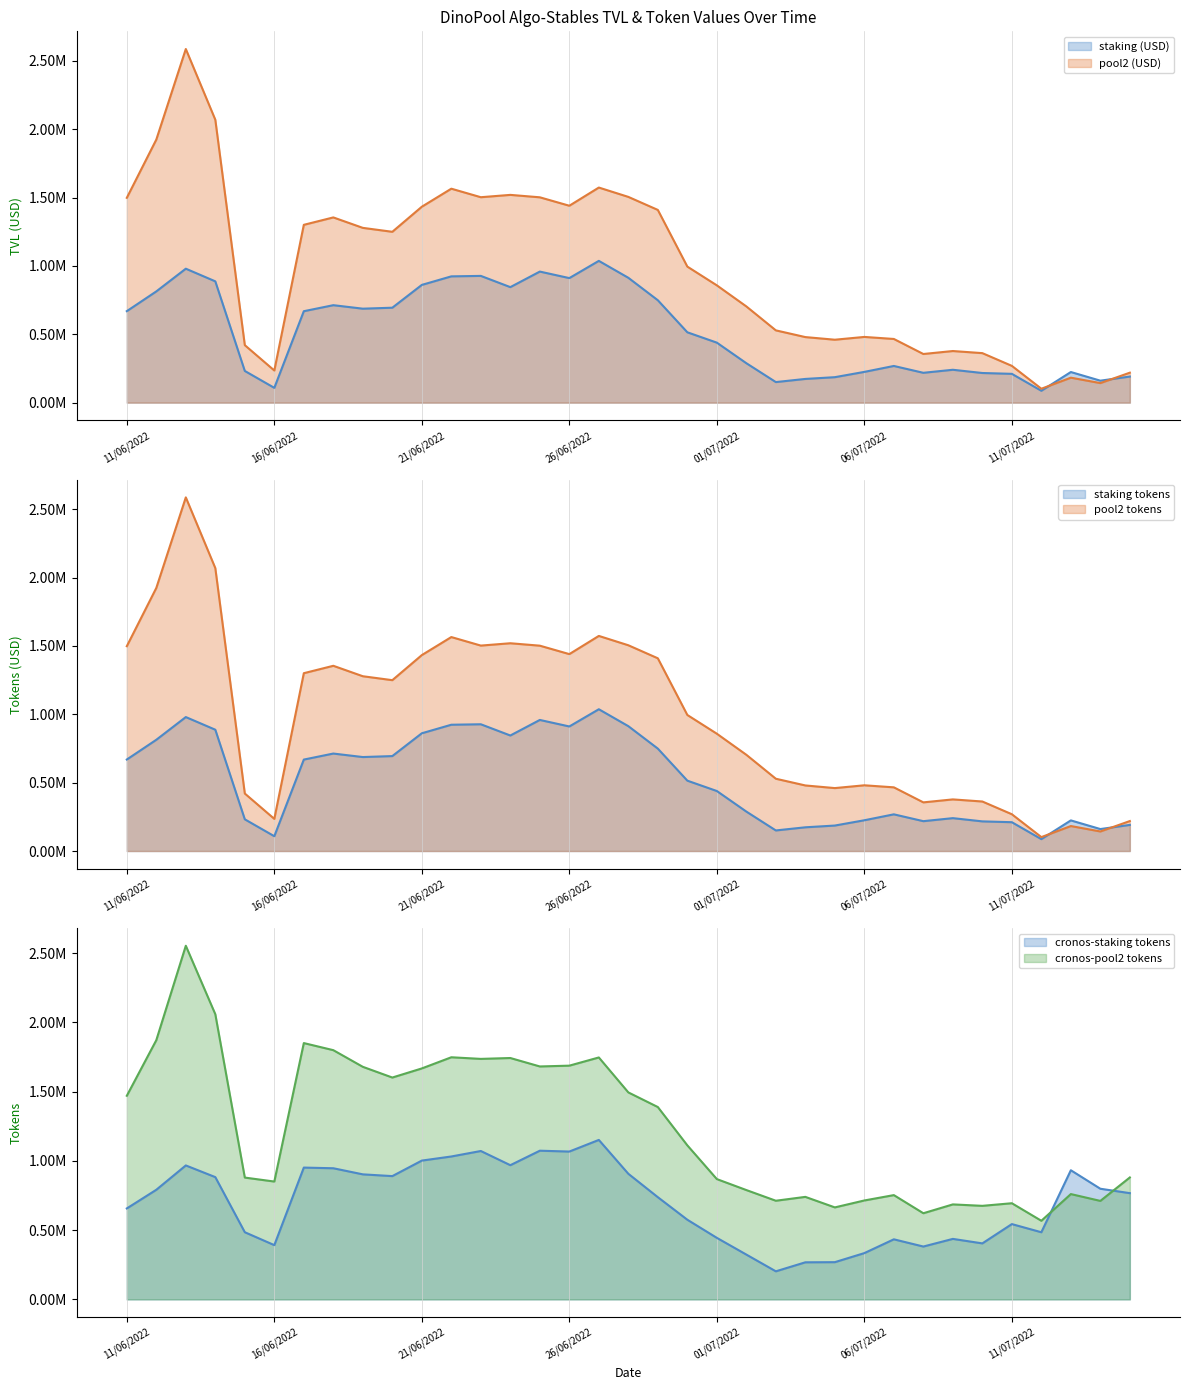

Where does the cronos-pool2 tokens series first go above 1112203?

11/06/2022